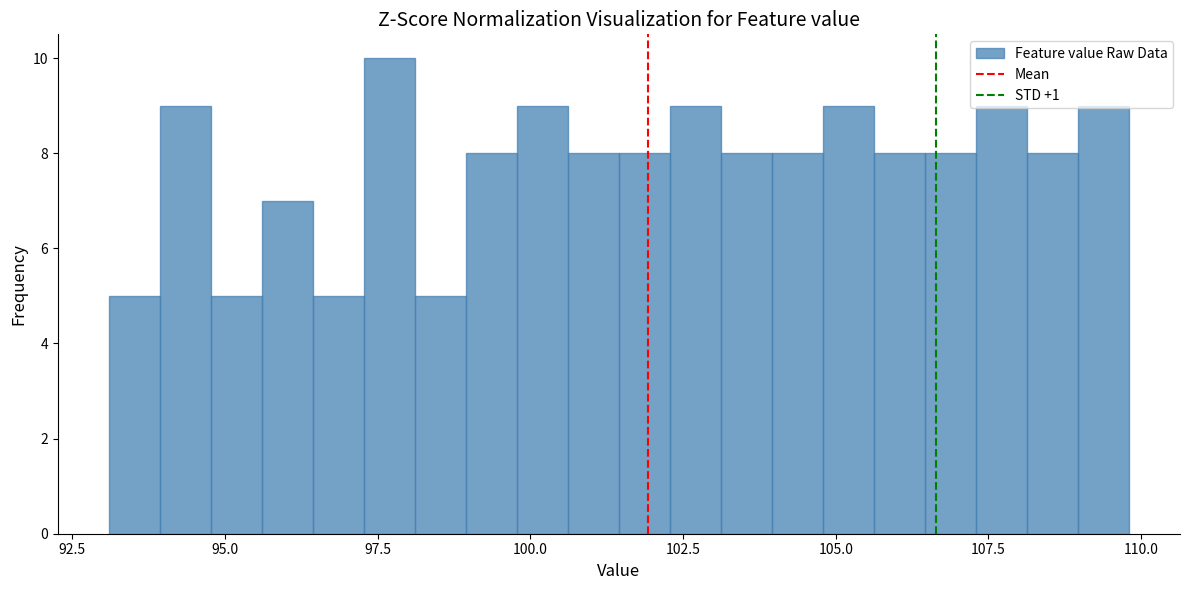

Read against the x-axis, roughly where is the centre of the tallest bar?

97.5